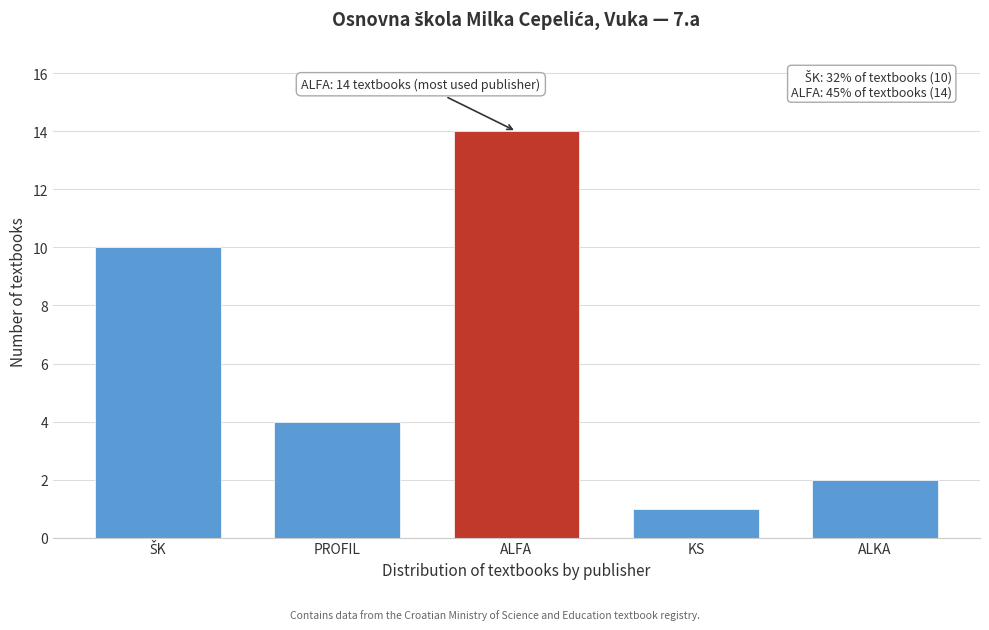

Reading left to right, what are all the values shown in this chart?

10	4	14	1	2